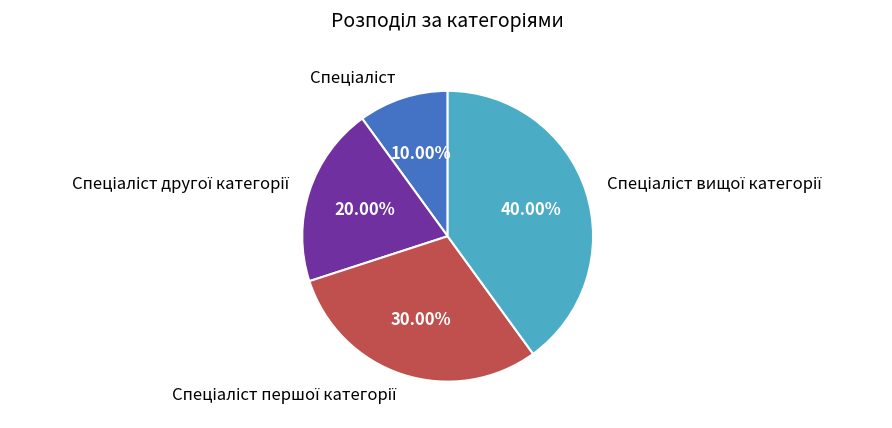

How many slices are in this pie chart?

4